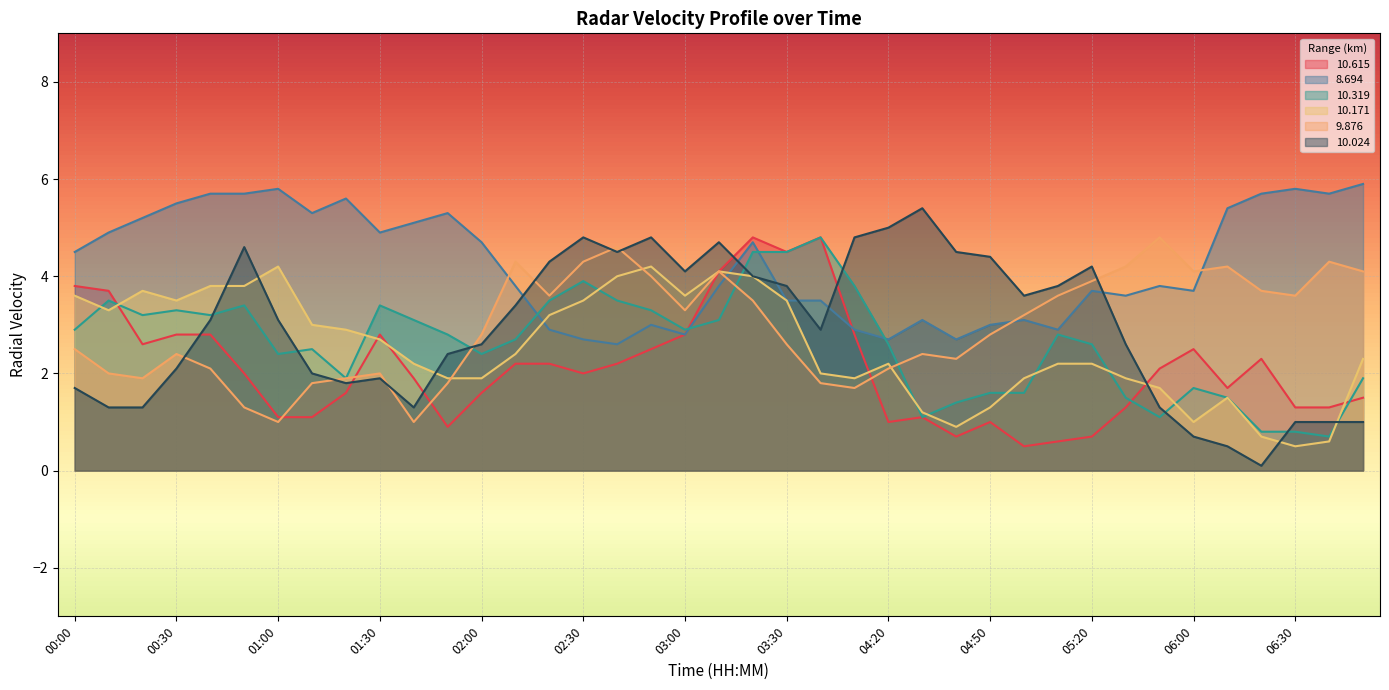

True or false:  10.319 has more than 1 points higher than both neighbors.

True